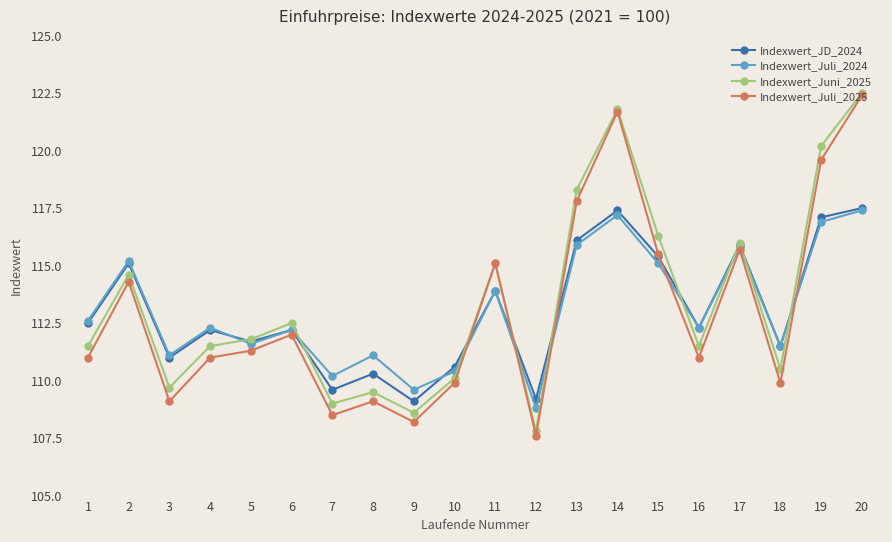

What is the spread (max minus min) of values at 13?

2.4